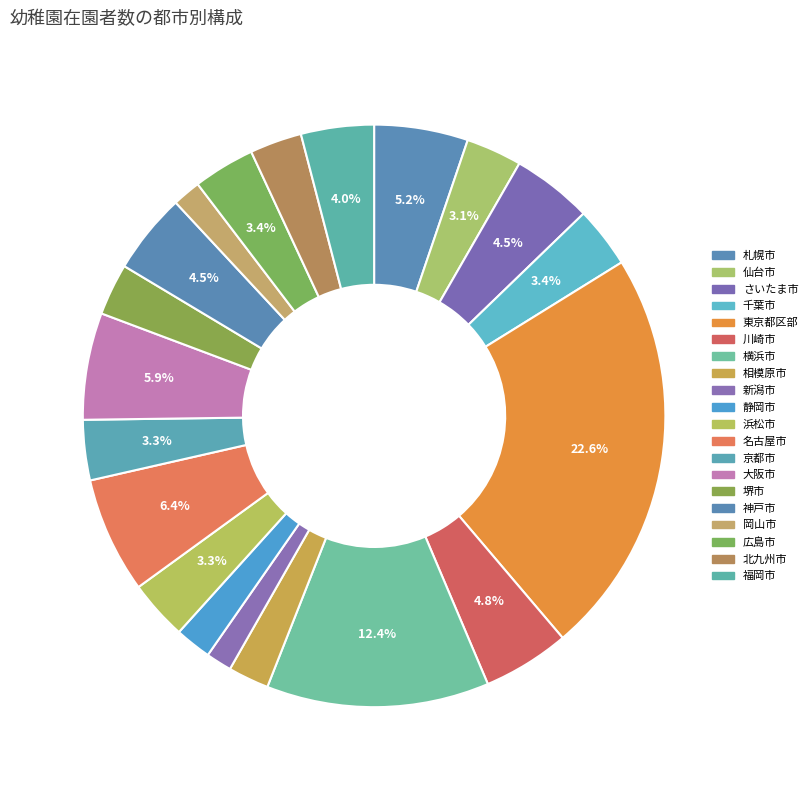

Count the number of slices in the pie.

20